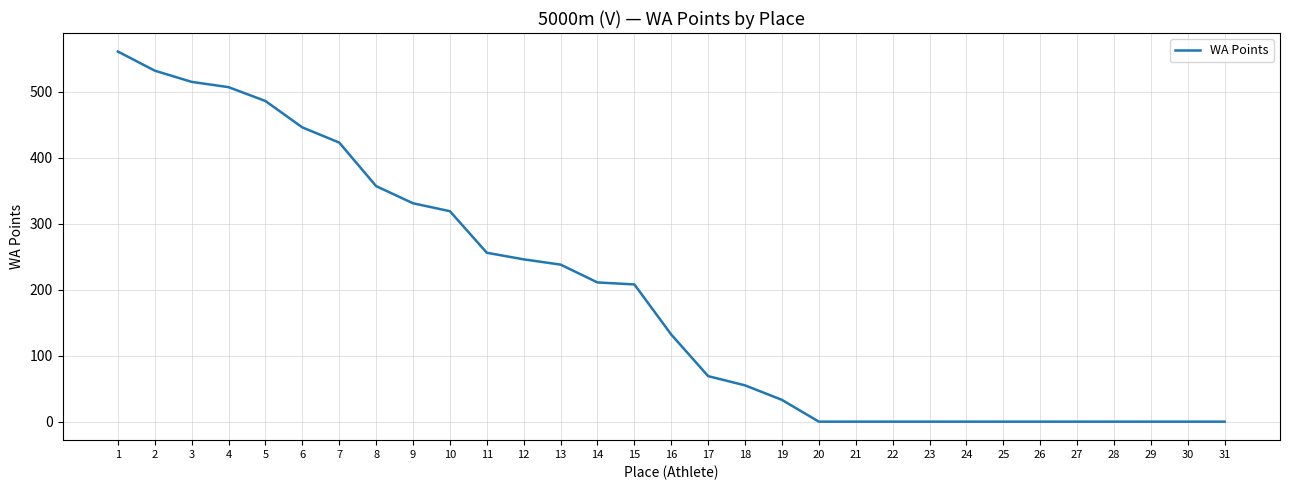

Between 12 and 19, which is larger?

12